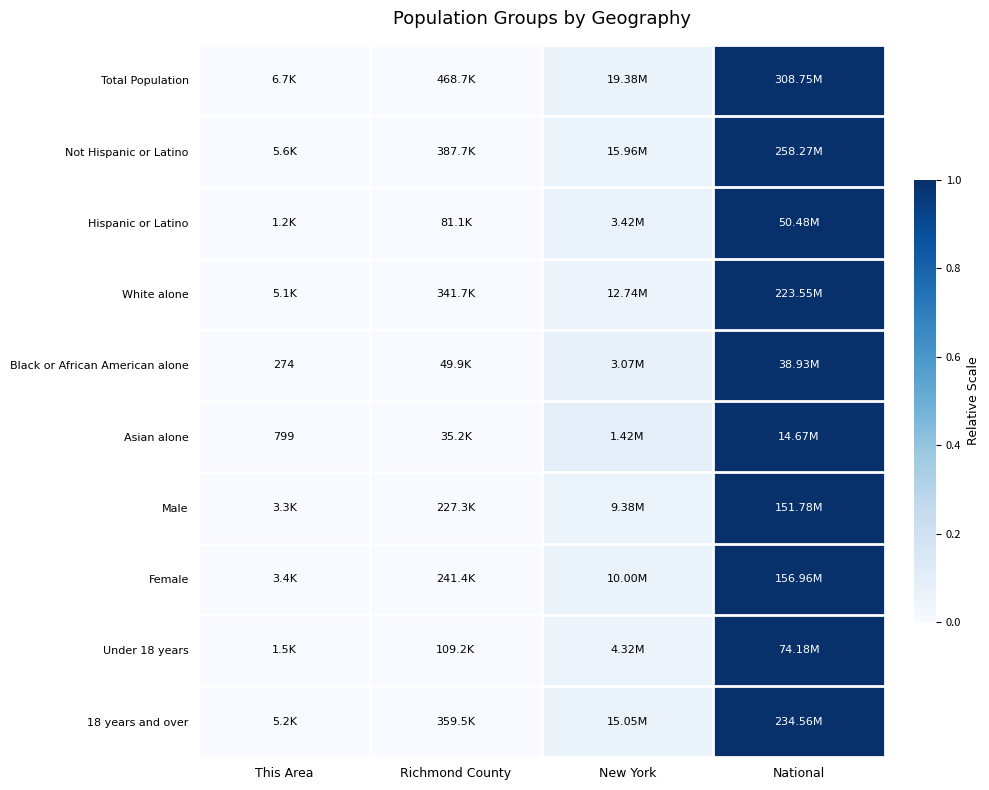

At which category is the sum across all series the highest?

National